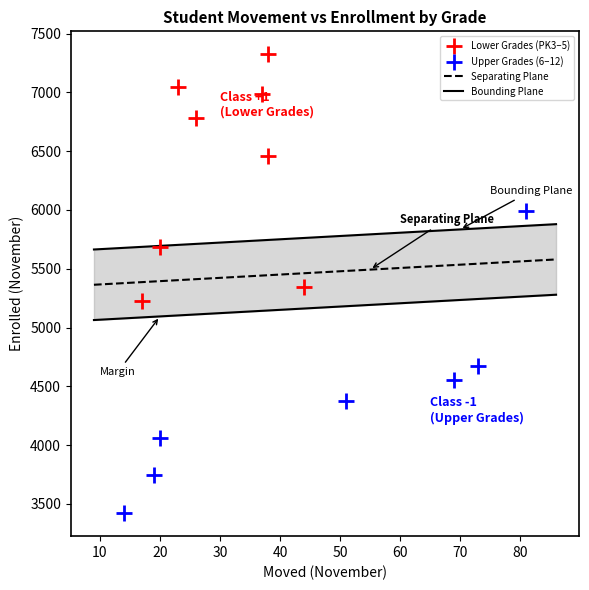

Which series reaches the minimum Y coordinate?

Upper Grades (6–12)